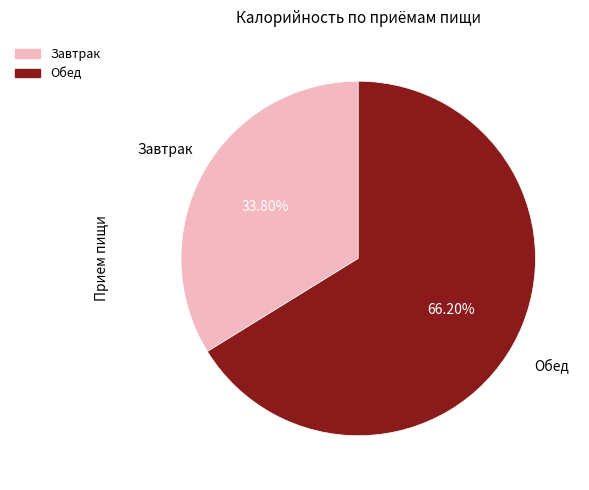

Which category has the biggest portion of the pie?

Обед